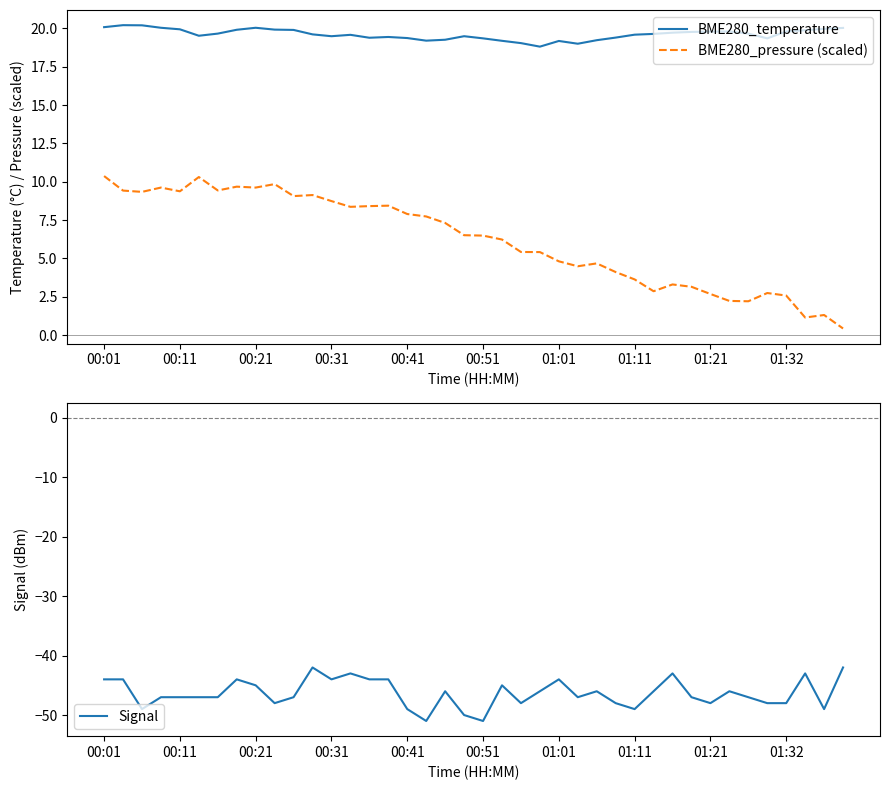

Reading left to right, extract all data points from this chart.

BME280_temperature: 20.1	20.2	20.2	20.0	19.9	19.5	19.7	19.9	20.0	19.9	19.9	19.6	19.5	19.6	19.4	19.4	19.4	19.2	19.3	19.5	19.4	19.2	19.0	18.8	19.2	19.0	19.2	19.4	19.6	19.6	19.7	19.8	19.8	19.8	19.7	19.4	19.8	19.9	20.0	20.0
BME280_pressure (scaled): 10.4	9.4	9.3	9.6	9.4	10.3	9.4	9.7	9.6	9.8	9.1	9.1	8.7	8.4	8.4	8.4	7.9	7.7	7.3	6.5	6.5	6.2	5.4	5.4	4.8	4.5	4.7	4.1	3.6	2.9	3.3	3.2	2.7	2.2	2.2	2.7	2.6	1.1	1.3	0.4
Signal: -44.0	-44.0	-49.0	-47.0	-47.0	-47.0	-47.0	-44.0	-45.0	-48.0	-47.0	-42.0	-44.0	-43.0	-44.0	-44.0	-49.0	-51.0	-46.0	-50.0	-51.0	-45.0	-48.0	-46.0	-44.0	-47.0	-46.0	-48.0	-49.0	-46.0	-43.0	-47.0	-48.0	-46.0	-47.0	-48.0	-48.0	-43.0	-49.0	-42.0